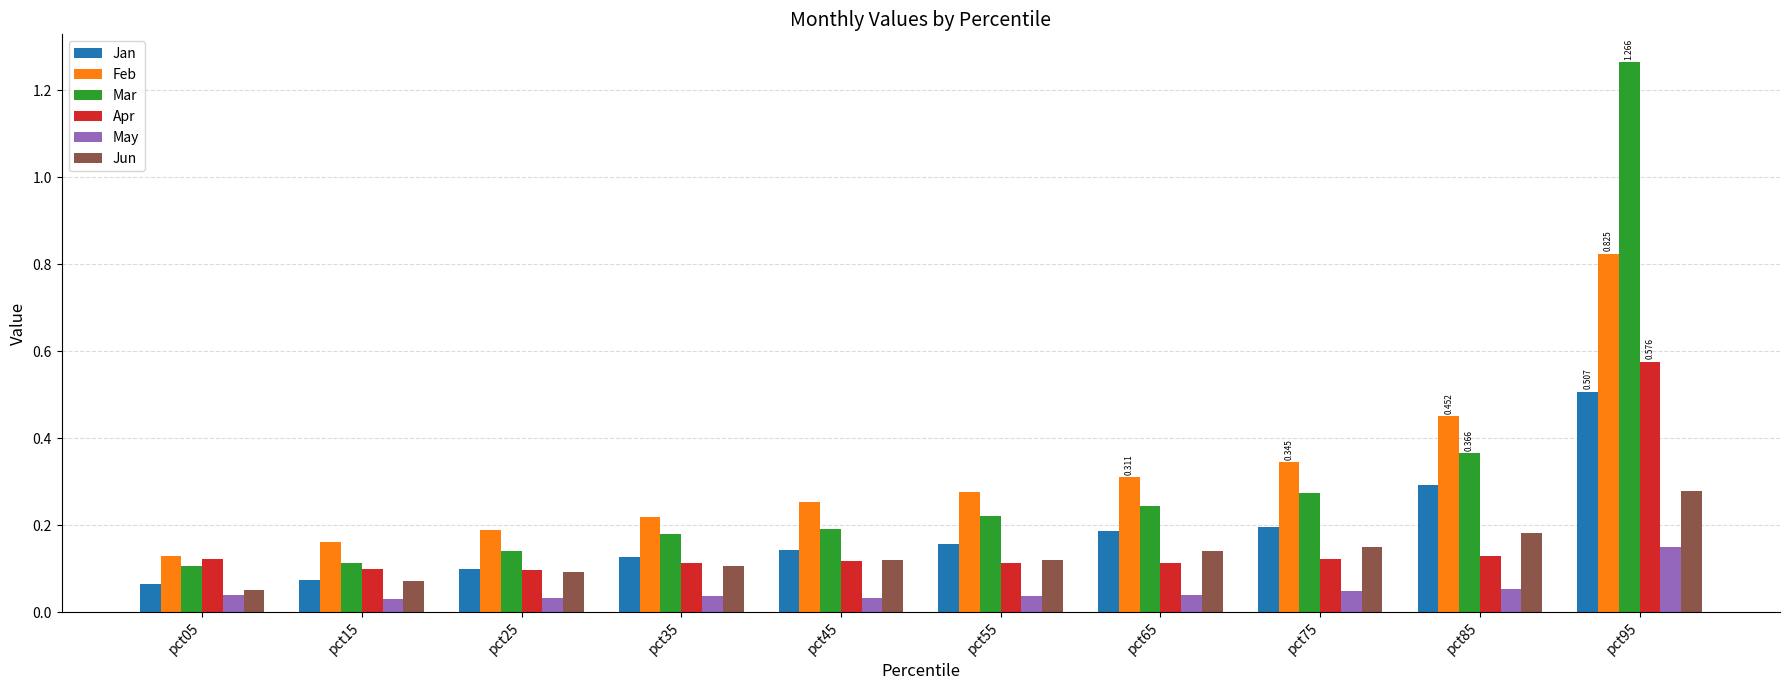

Rank the series by their maximum value, from lowest to highest.

May, Jun, Jan, Apr, Feb, Mar